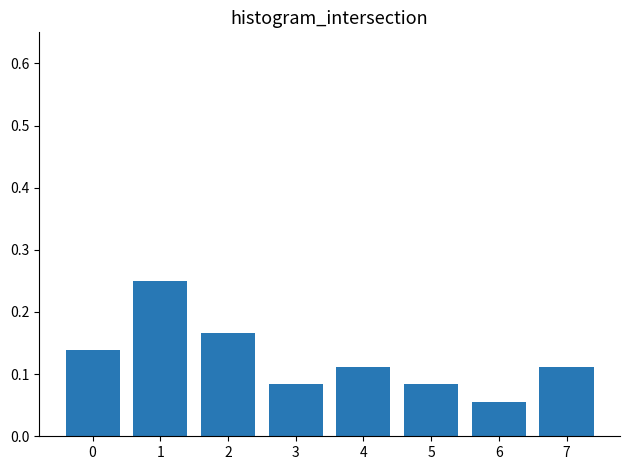

Is it true that the value at 2 is 0.0?

False